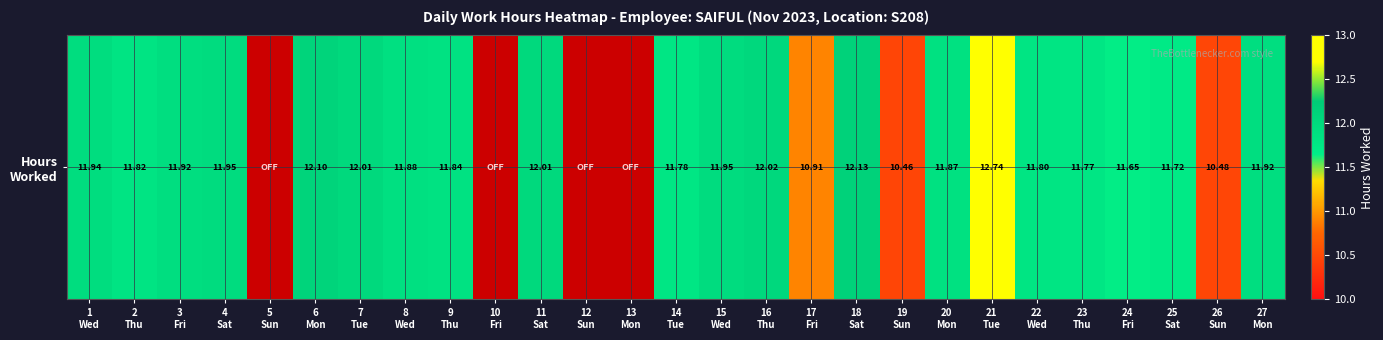

Count the number of categories in the chart.

27